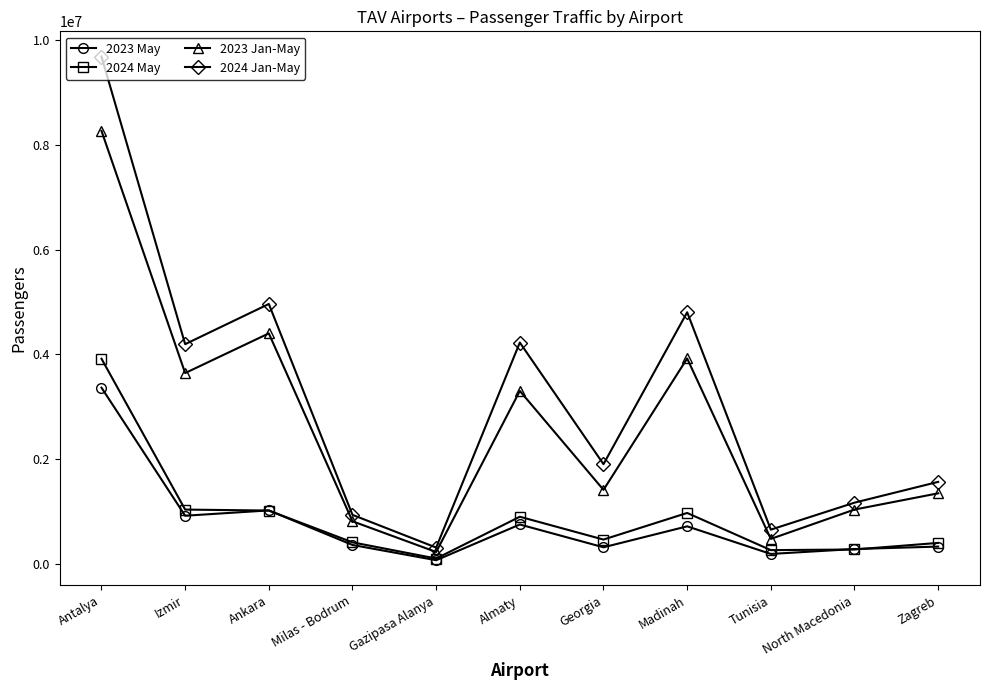

Is it true that 2023 Jan-May equals 1346493 at Zagreb?

True